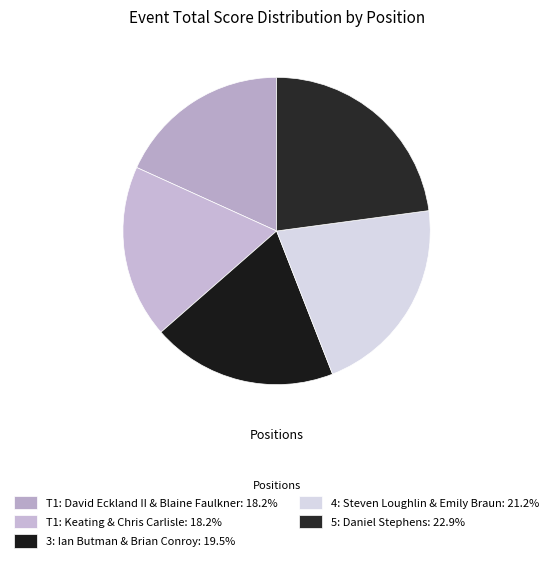

To the nearest percent, what is the difference between the largest and smallest slice percentages?

5%